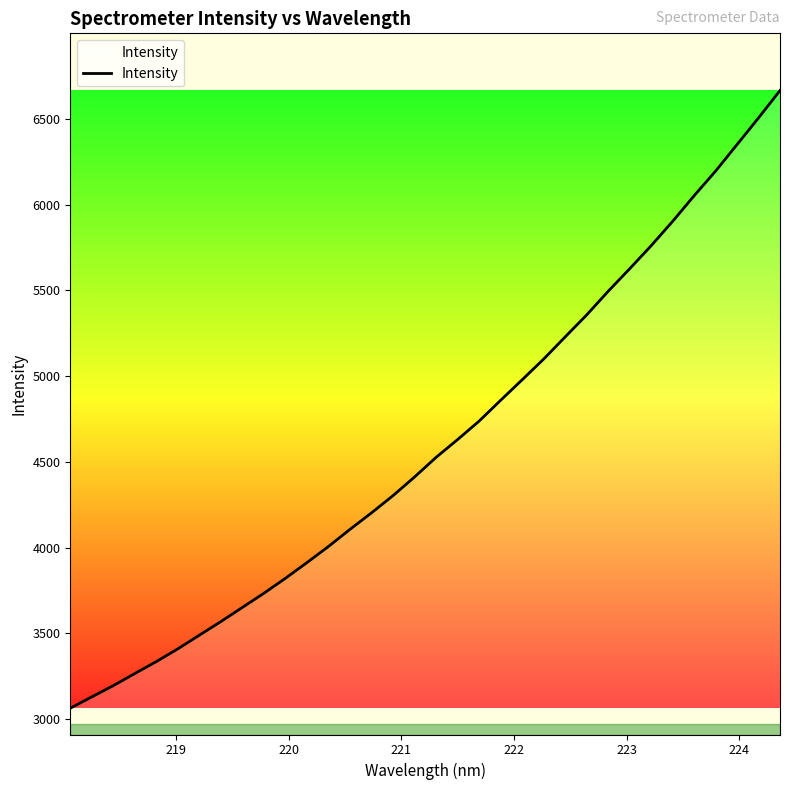

What is the difference between the maximum and minimum values?

3601.7